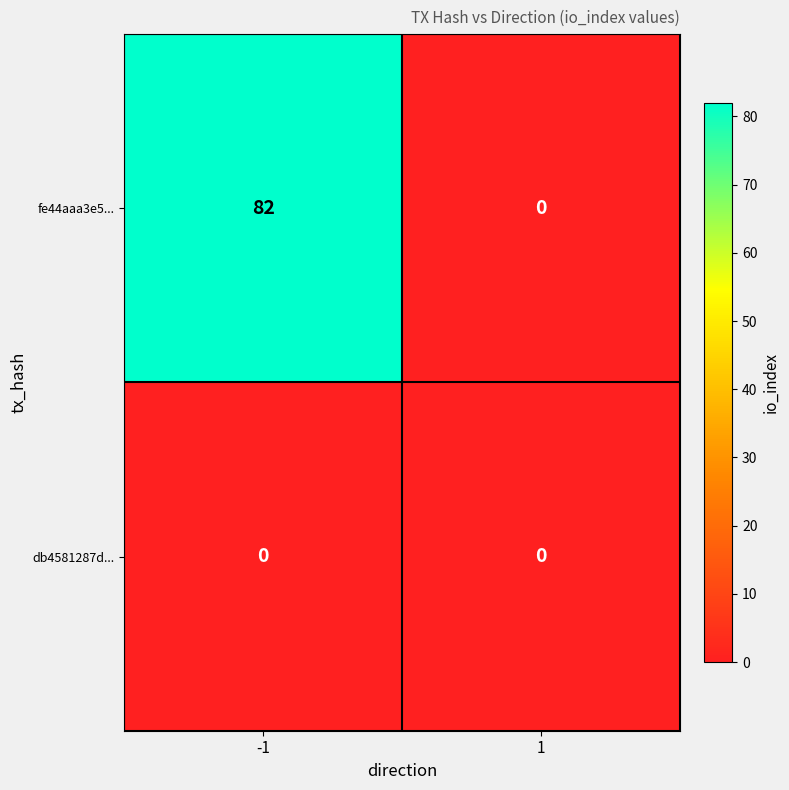

The fe44aaa3e5... series shows 0 at 1. True or false?

True